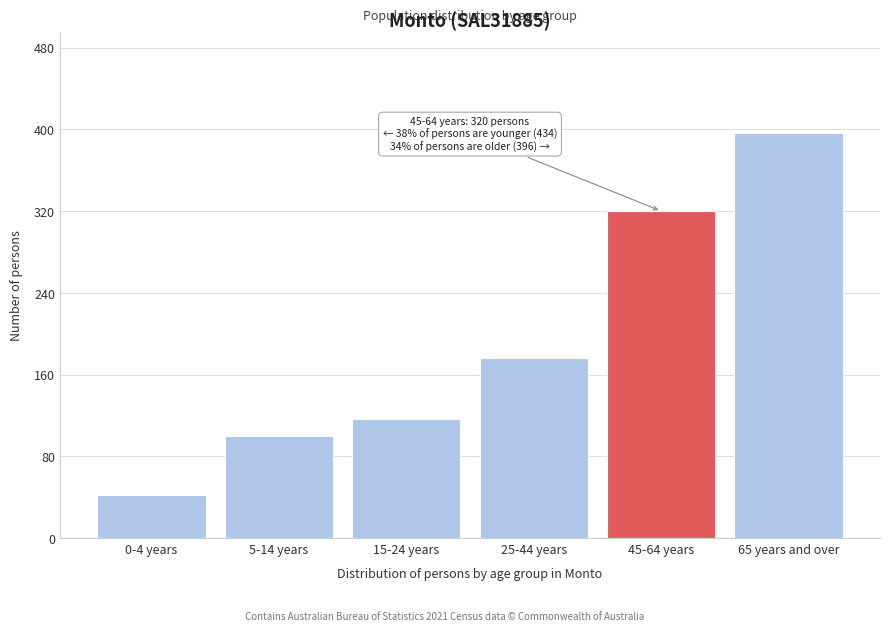

Reading left to right, transcribe all the data shown in this chart.

0-4 years=42	5-14 years=100	15-24 years=116	25-44 years=176	45-64 years=320	65 years and over=396